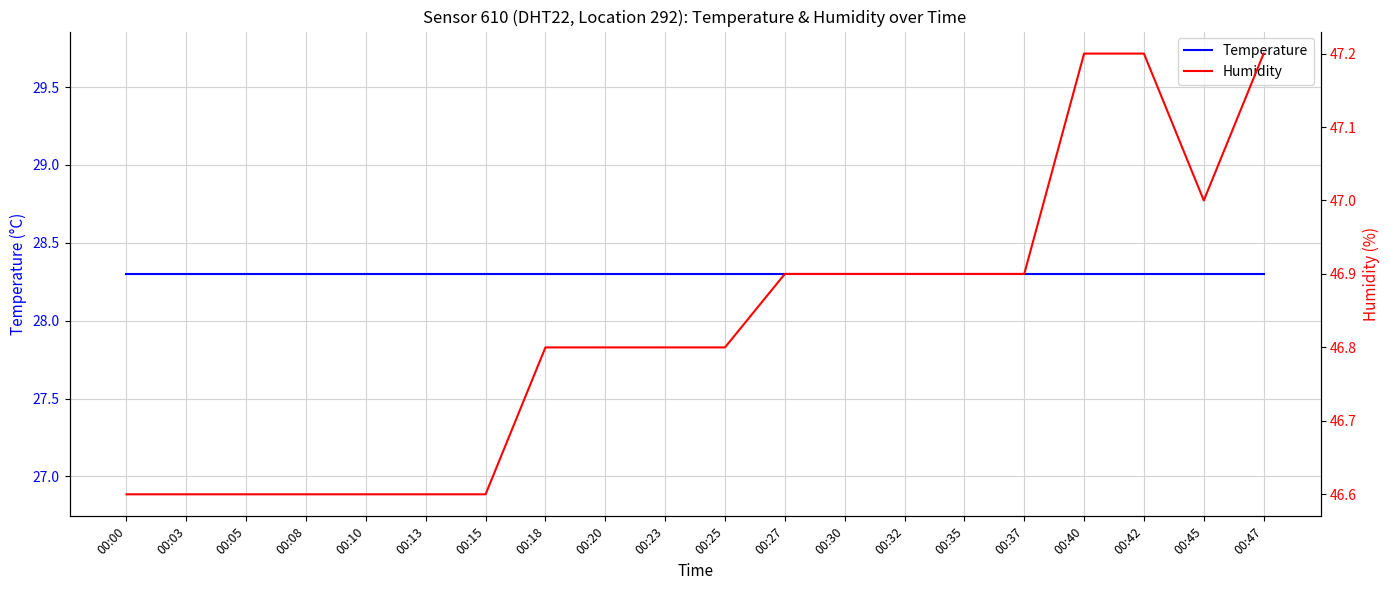

Is the value of Humidity at 00:25 greater than the value of Temperature at 00:03?

Yes